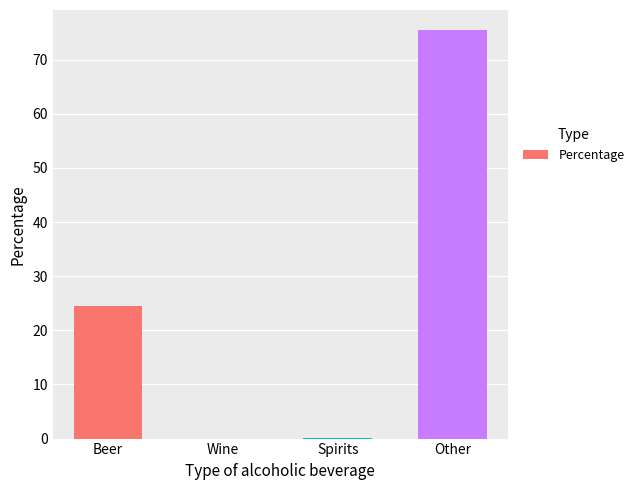

How many distinct data groups are displayed?

1